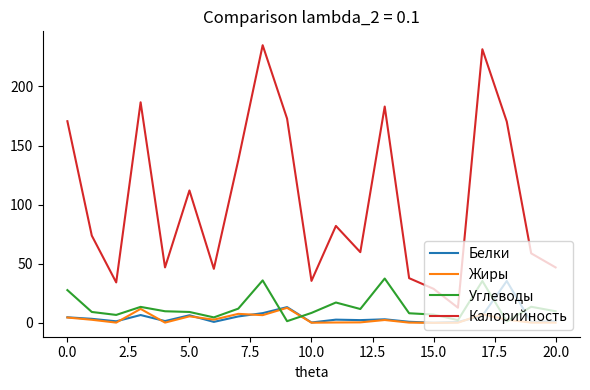

Which series has the largest range (max minus min)?

Калорийность